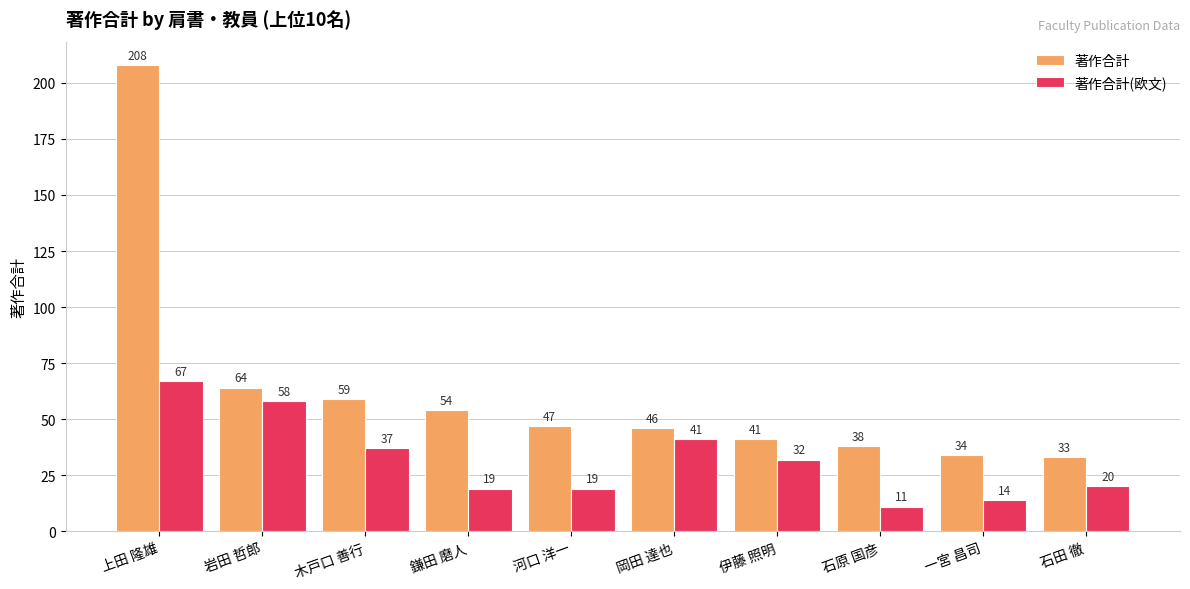

The 著作合計 series shows 47 at 河口 洋一. True or false?

True